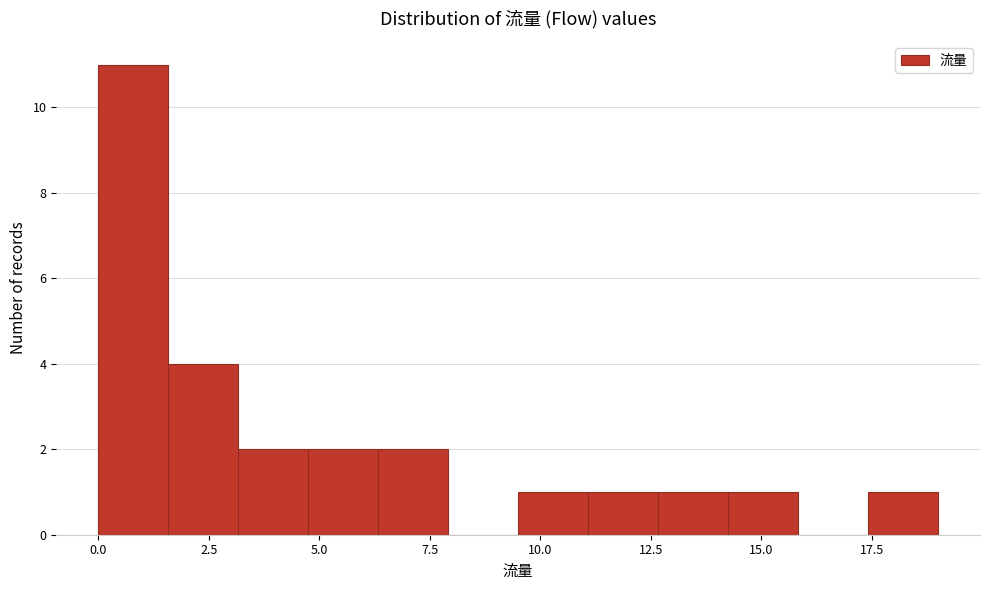

Around what value on the x-axis is the tallest bar? Give the approximate position of its centre, as read against the axis.

1.0